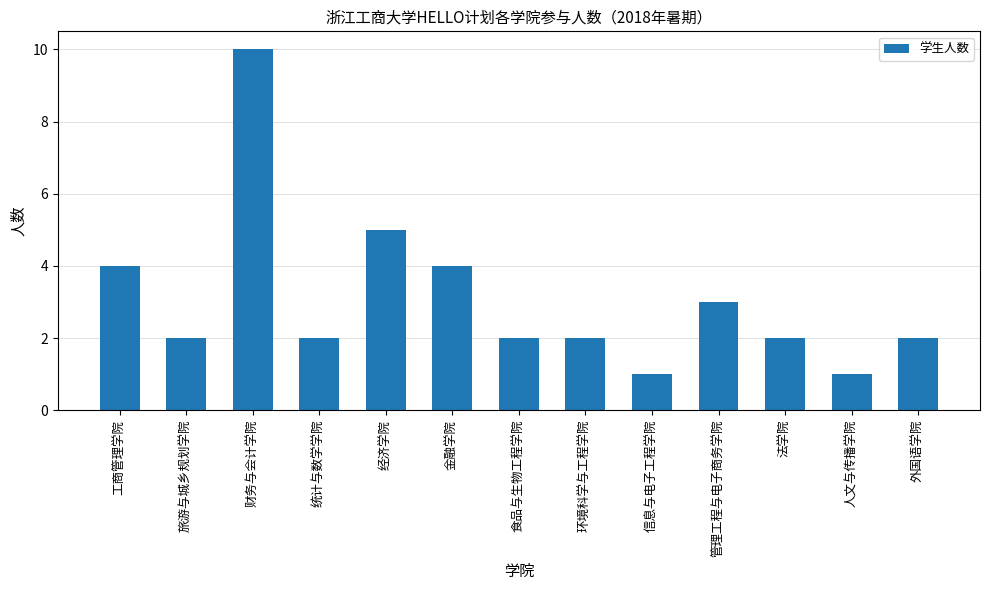

Does the chart contain stacked bars?

No